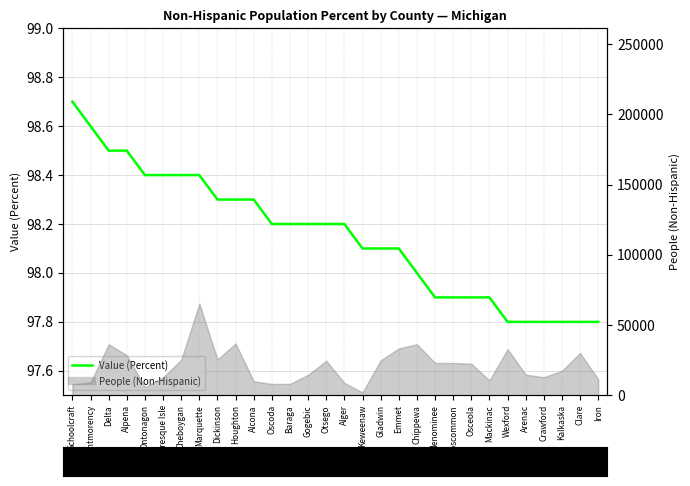

List the labels in order of value, largest first.

Schoolcraft, Montmorency, Delta, Alpena, Ontonagon, Presque Isle, Cheboygan, Marquette, Dickinson, Houghton, Alcona, Oscoda, Baraga, Gogebic, Otsego, Alger, Keweenaw, Gladwin, Emmet, Chippewa, Menominee, Roscommon, Osceola, Mackinac, Wexford, Arenac, Crawford, Kalkaska, Clare, Iron